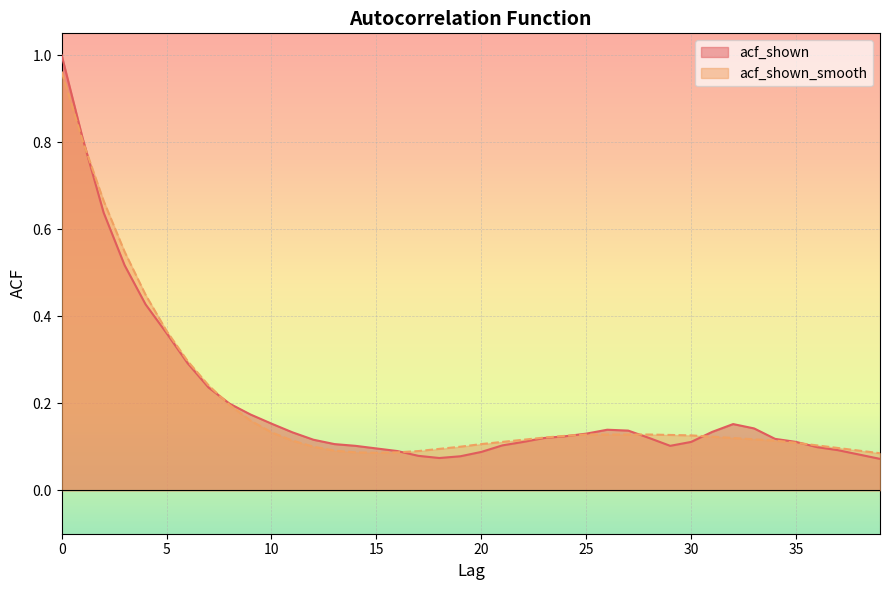

How many lines are shown in the chart?

2